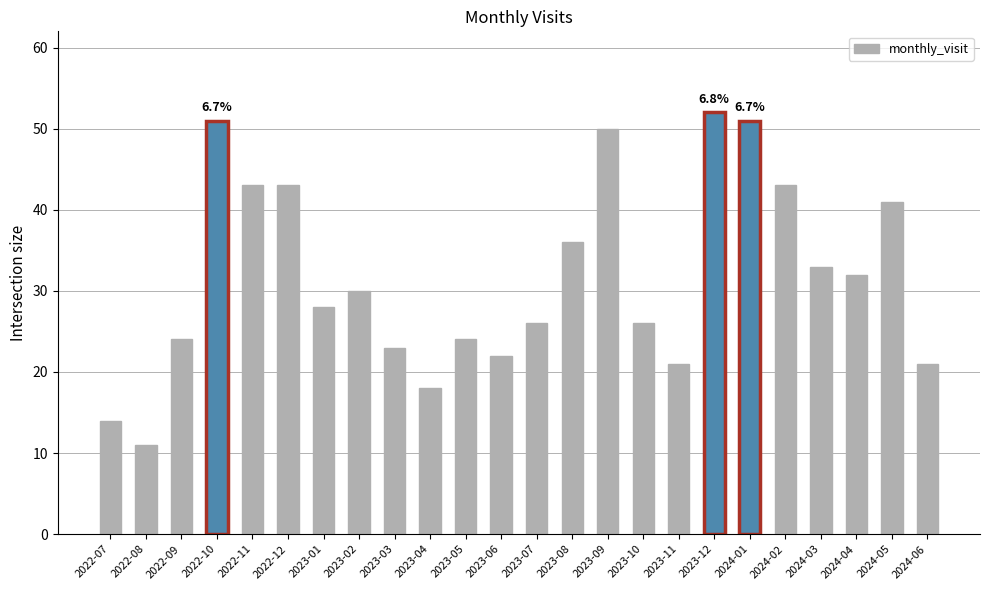

What is the approximate value at 2023-11?

21